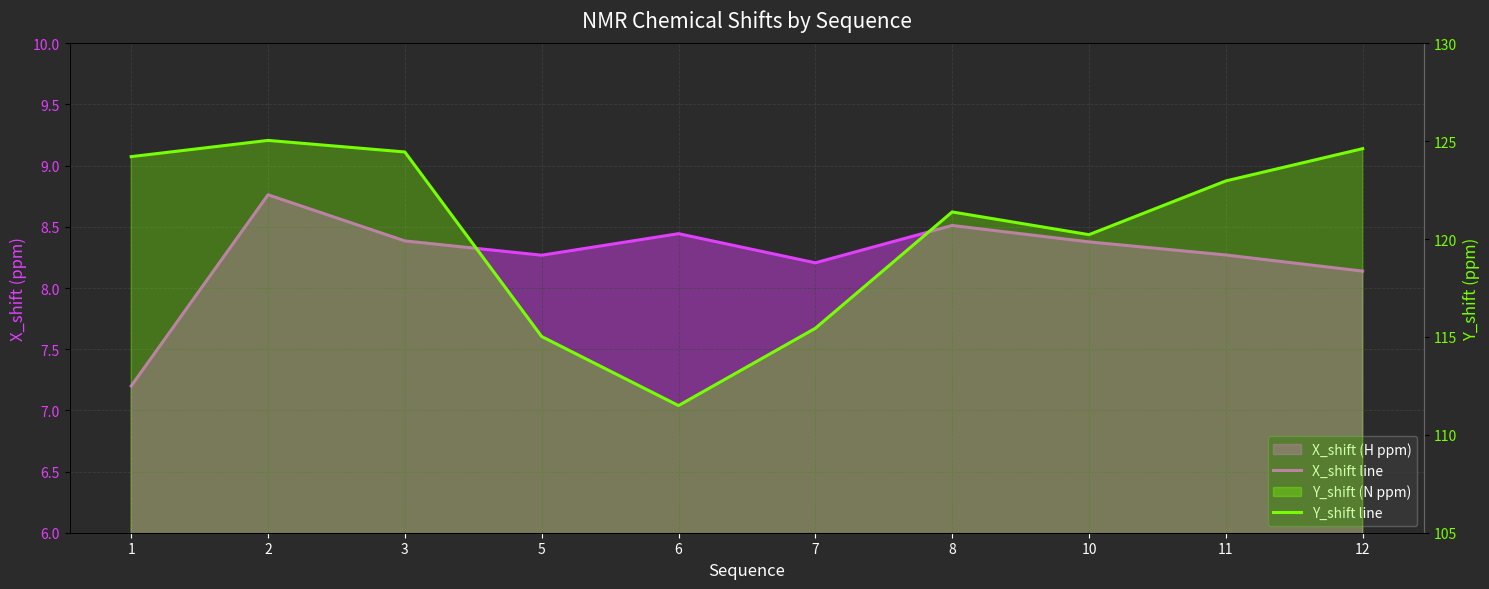

Rank the categories by Y_shift line value from lowest to highest.

6, 5, 7, 10, 8, 11, 1, 3, 12, 2